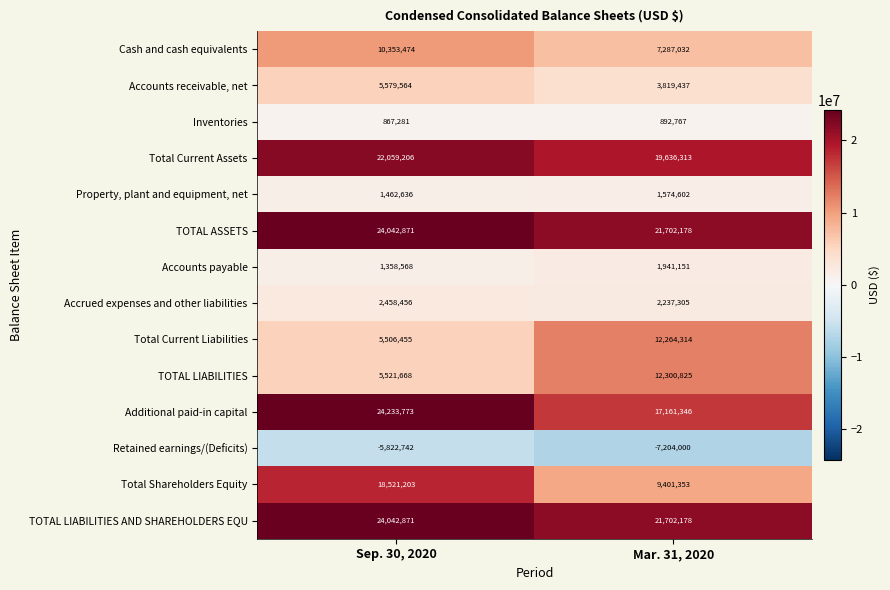

What is the sum of the Property, plant and equipment, net values at Mar. 31, 2020 and Sep. 30, 2020?

3037238